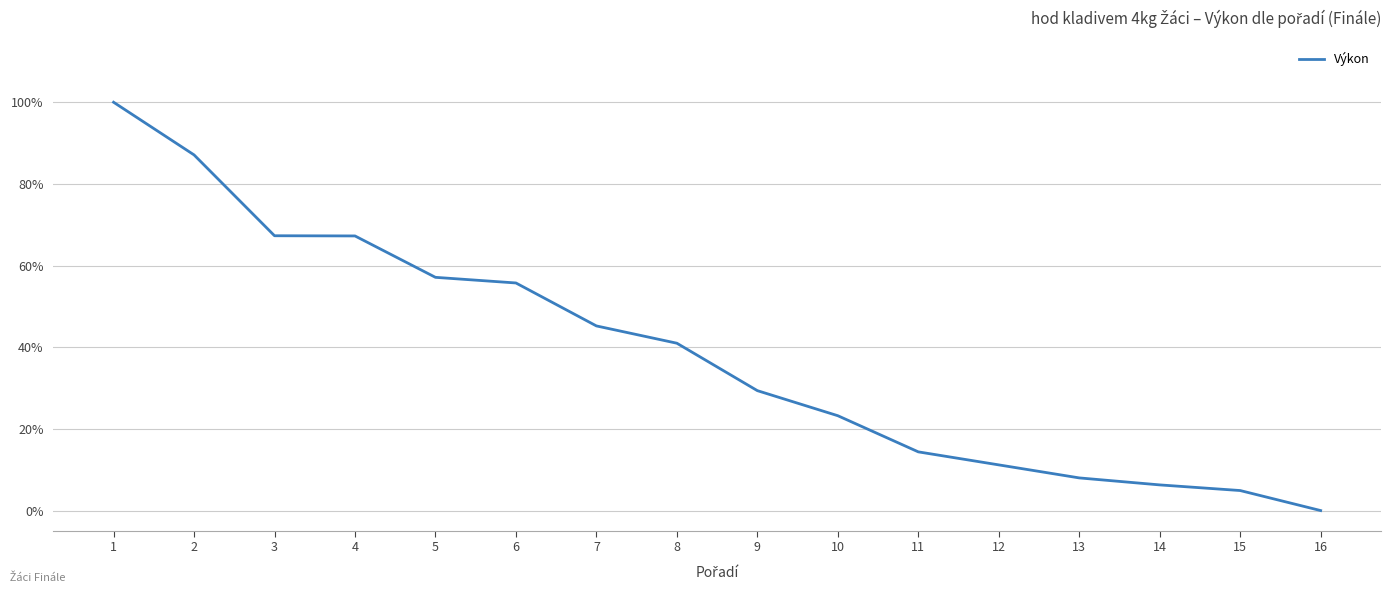

How many categories are shown in the chart?

16